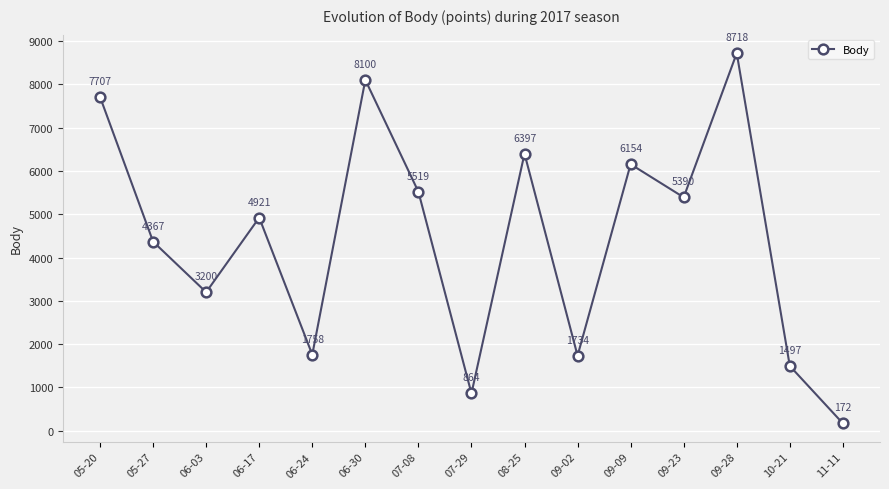

Reading left to right, list all the values displayed in this chart.

05-20=7707	05-27=4367	06-03=3200	06-17=4921	06-24=1758	06-30=8100	07-08=5519	07-29=864	08-25=6397	09-02=1734	09-09=6154	09-23=5390	09-28=8718	10-21=1497	11-11=172